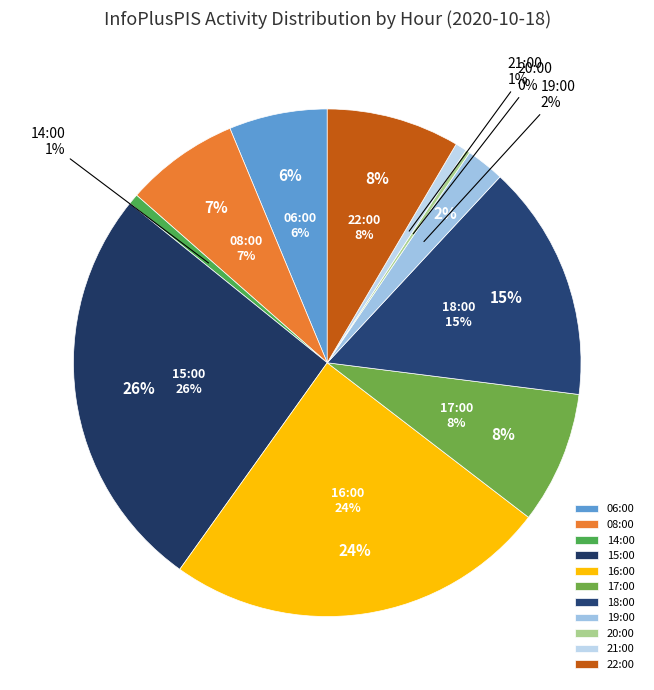

True or false: 18:00 accounts for 15% of the total.

True